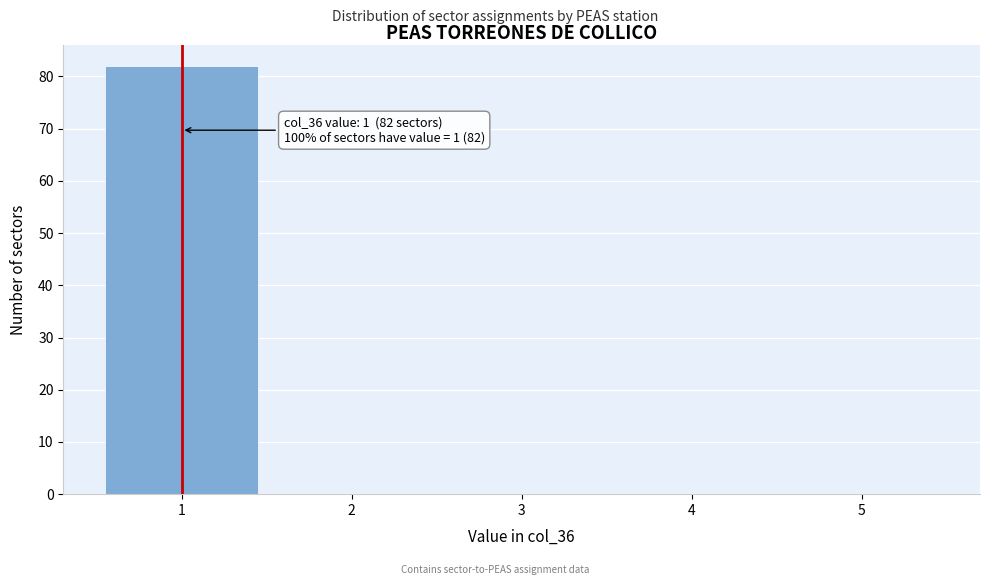

Over which range of the x-axis is the bar tallest?

0.5 to 1.5